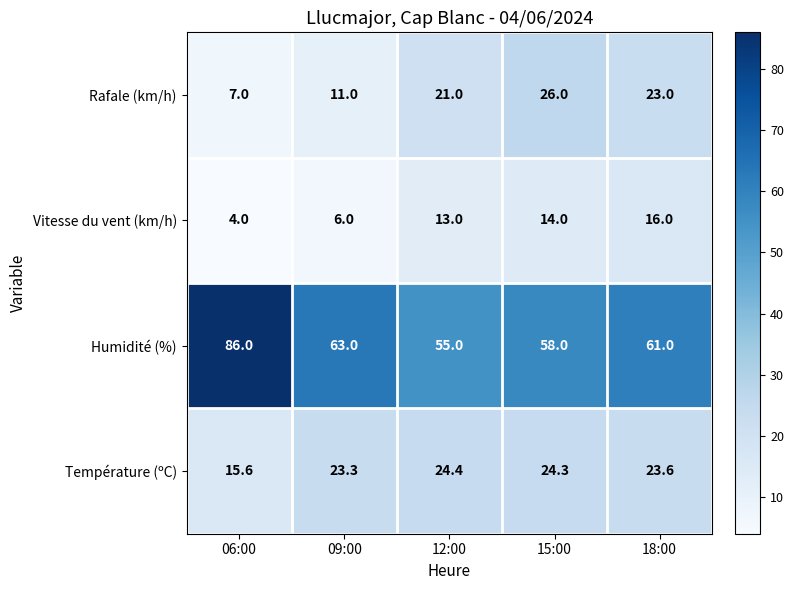

How many distinct data groups are displayed?

4